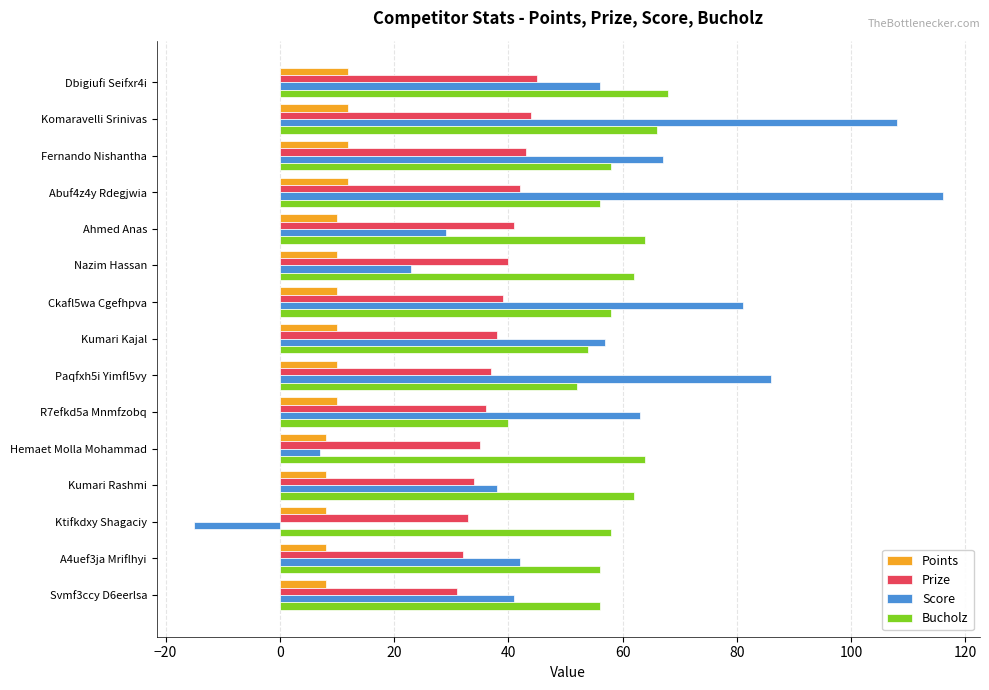

Which series has the widest spread of values?

Score